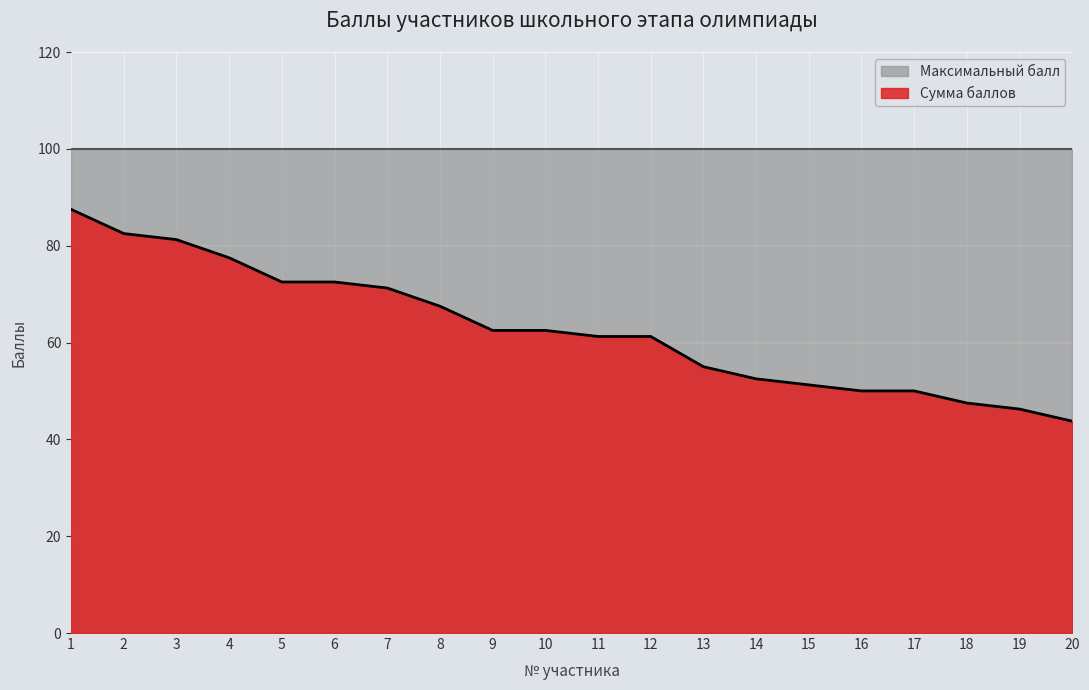

List the labels in order of value, smallest first.

20, 19, 18, 16, 17, 15, 14, 13, 11, 12, 9, 10, 8, 7, 5, 6, 4, 3, 2, 1